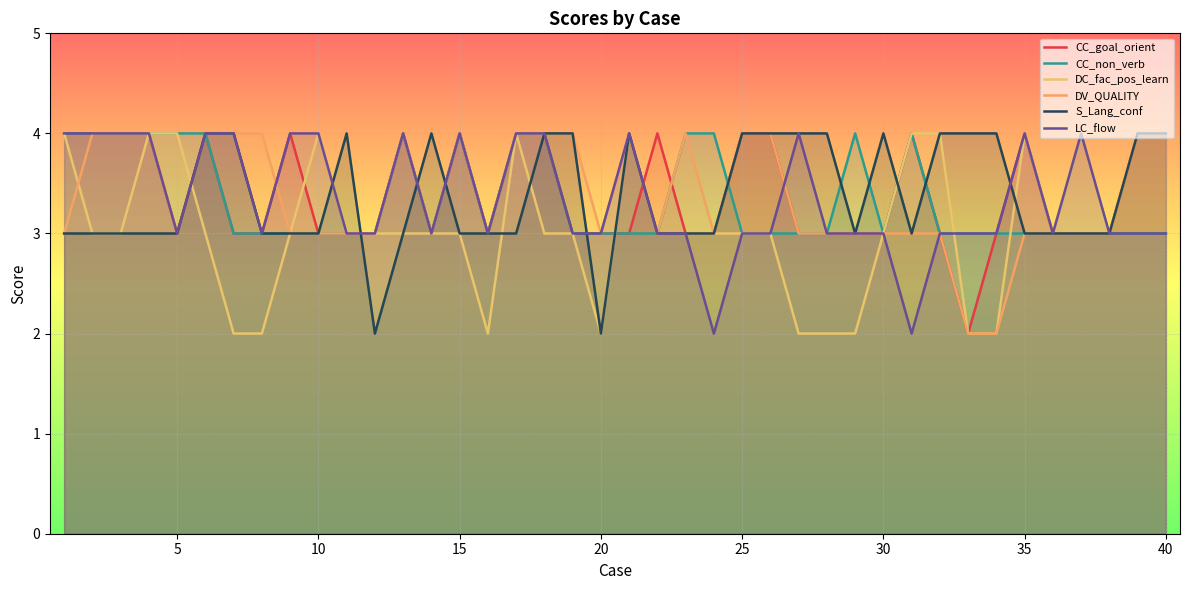

Where is LC_flow nearest to the value 3?

5